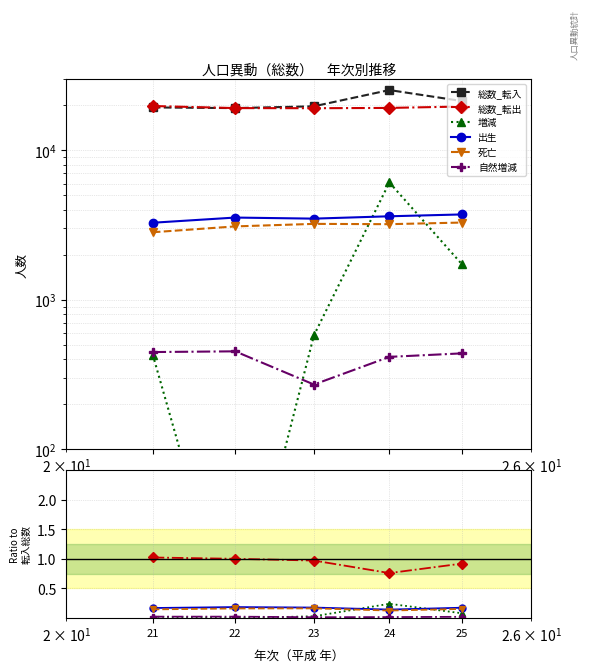

Which has a higher value, 22 or 21?

21